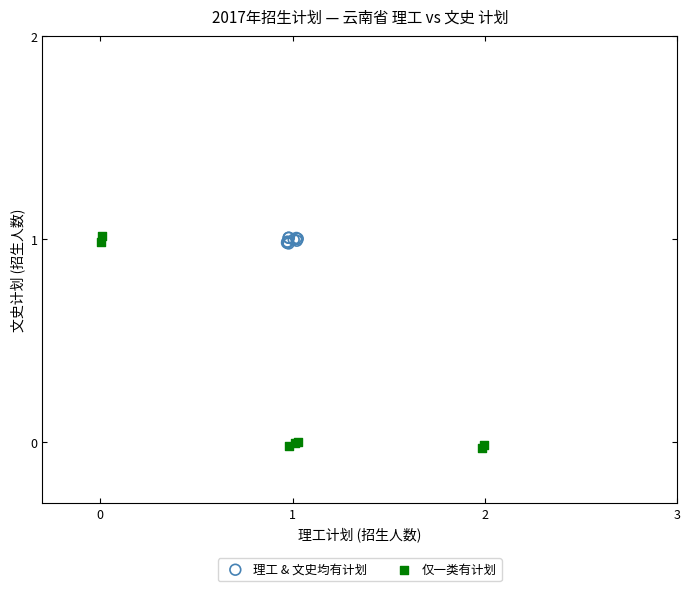

Which series contains the lowest Y value?

仅一类有计划